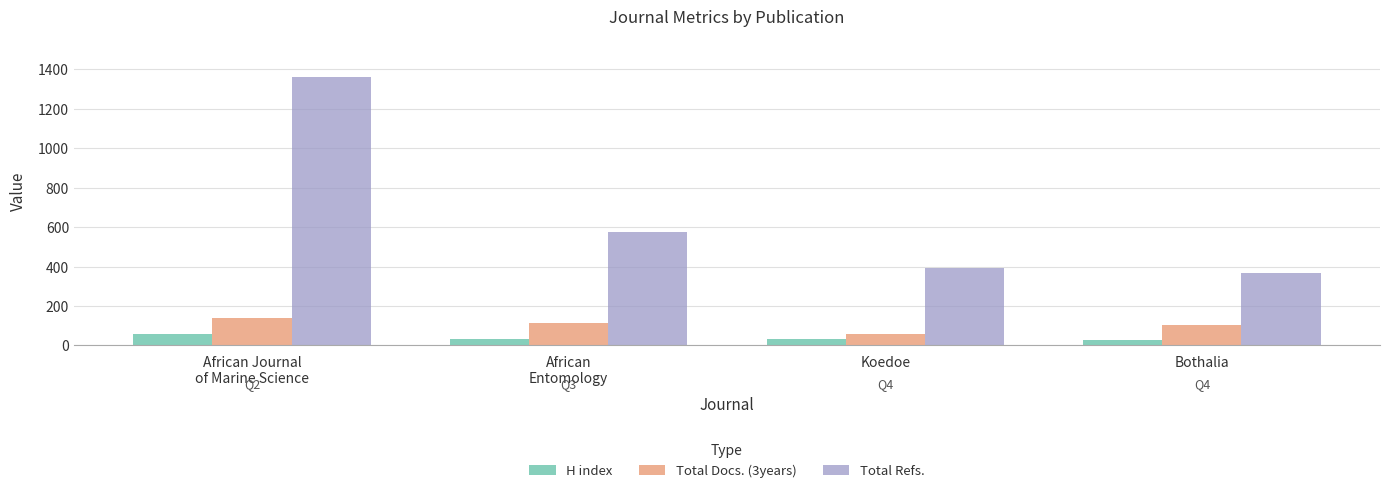

What is the average value of the H index series?

38